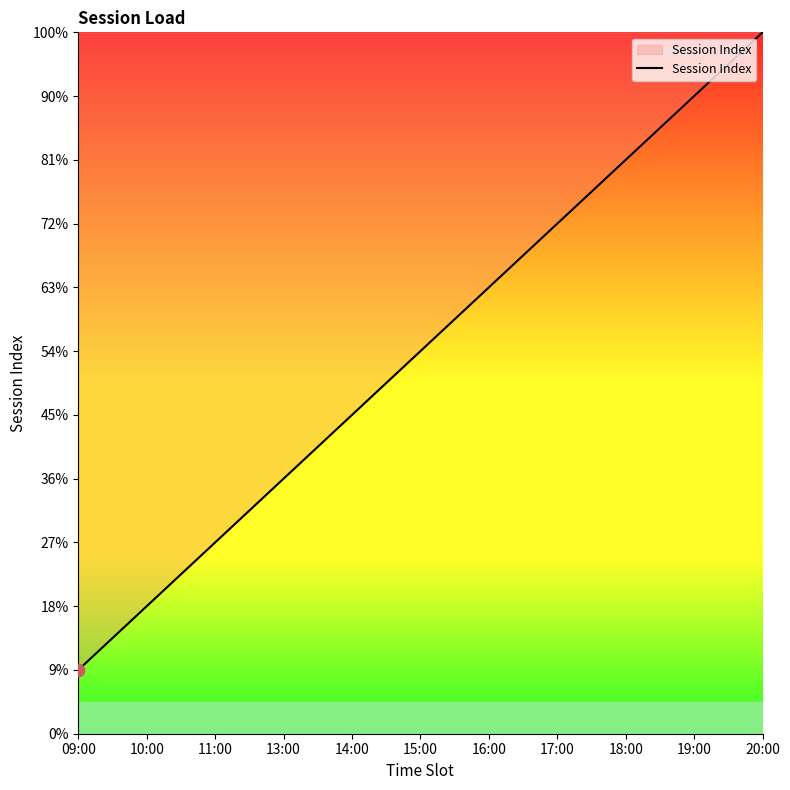

Approximately how many times larger is the value at 13:00 compared to 09:00?

4.0